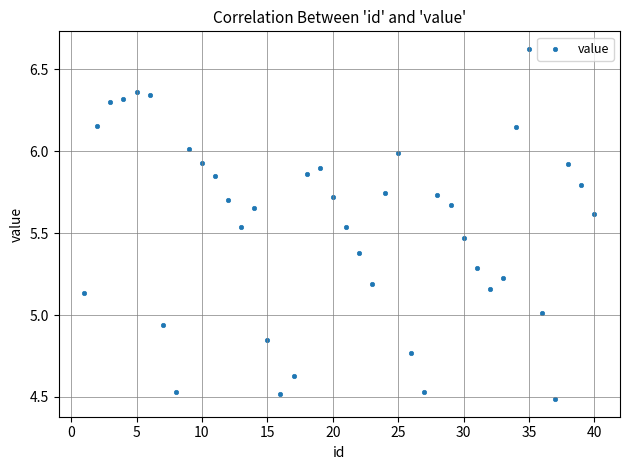

What is the range of X values (max minus min)?

39.0